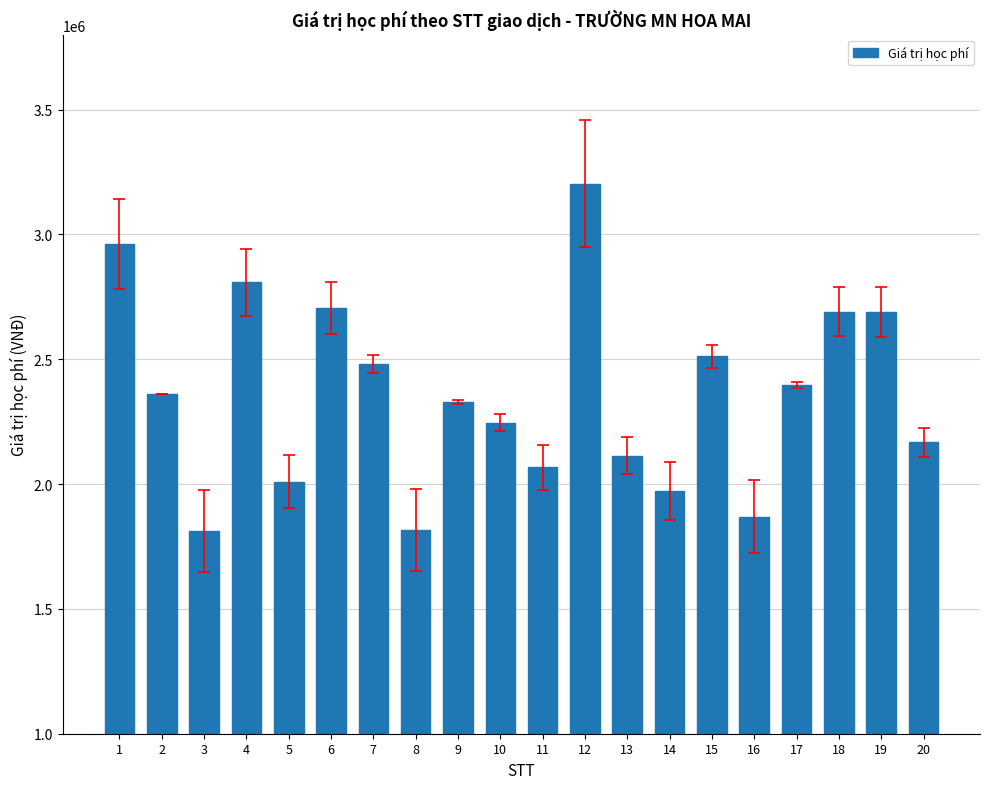

What is the average value?

2360538